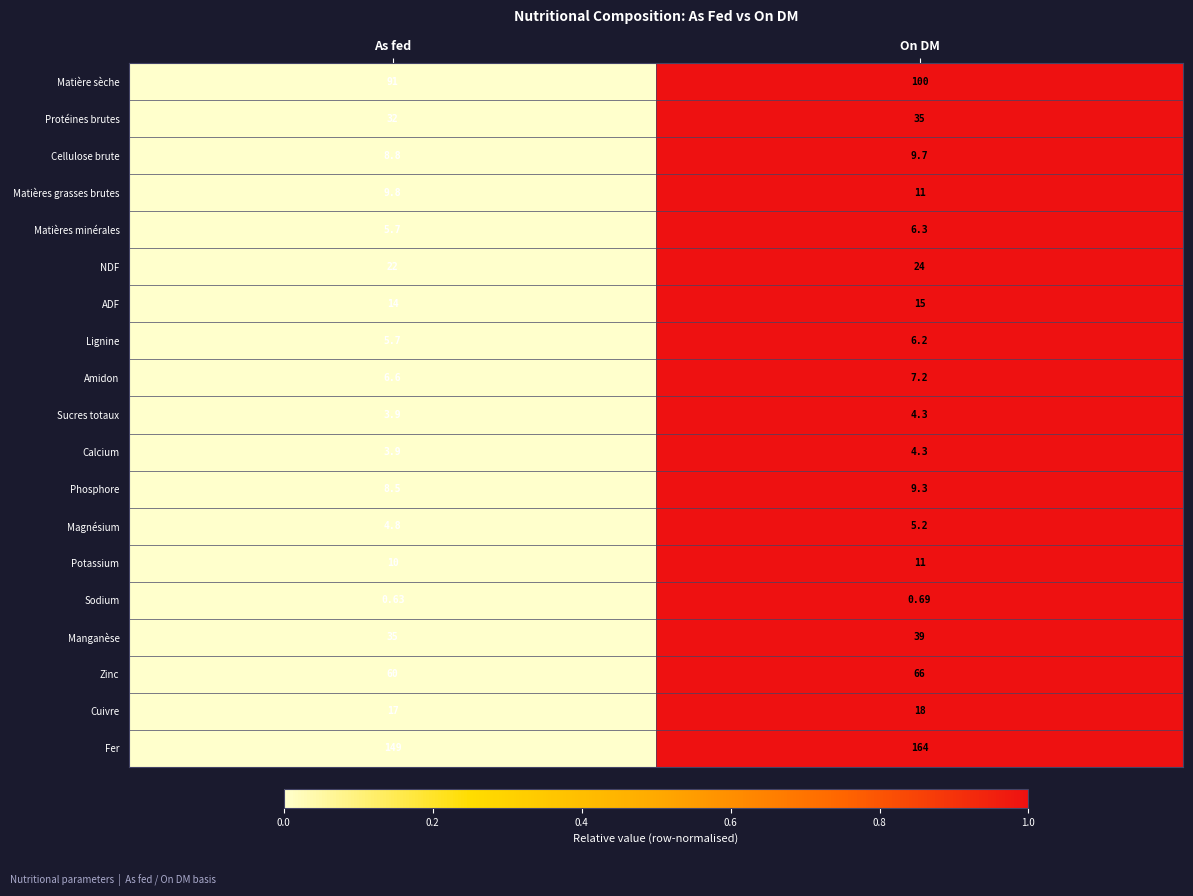

At which label is Sodium closest to 0?

As fed